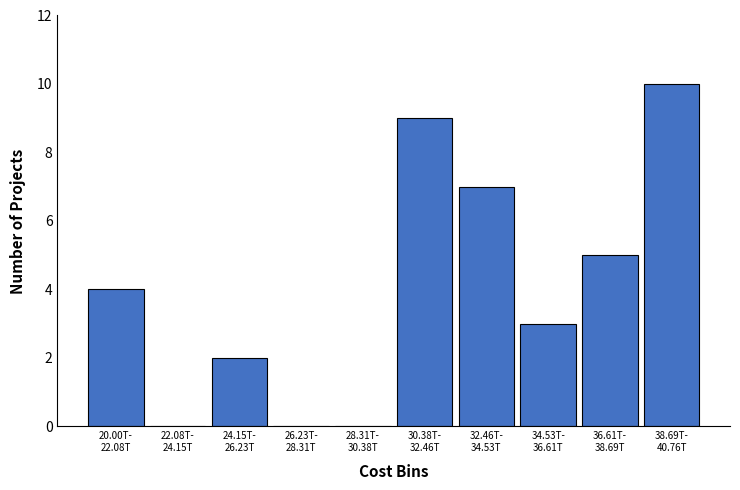

What is the sum of all values?

40